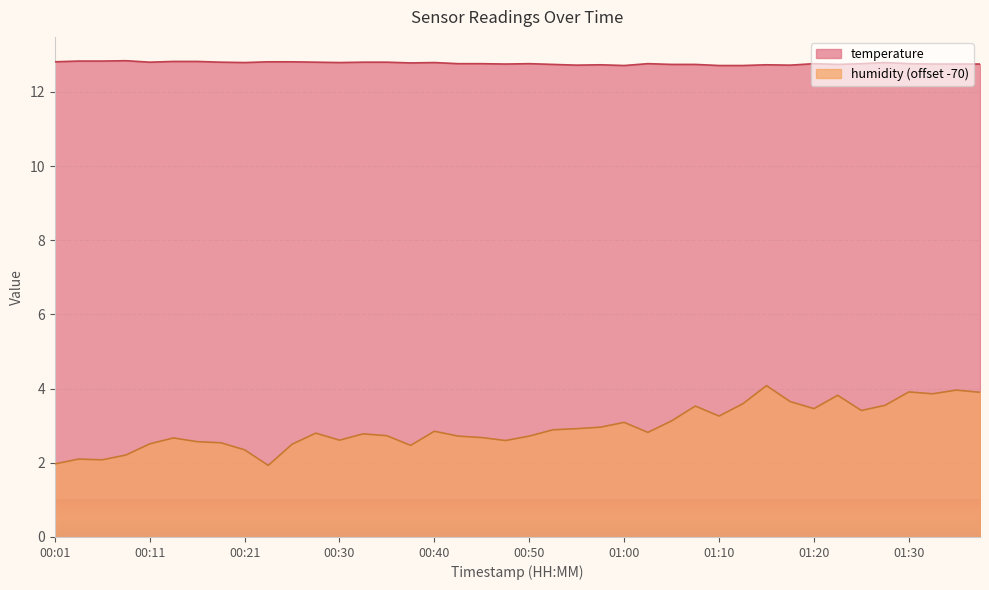

What is the minimum value shown in the chart?

1.9